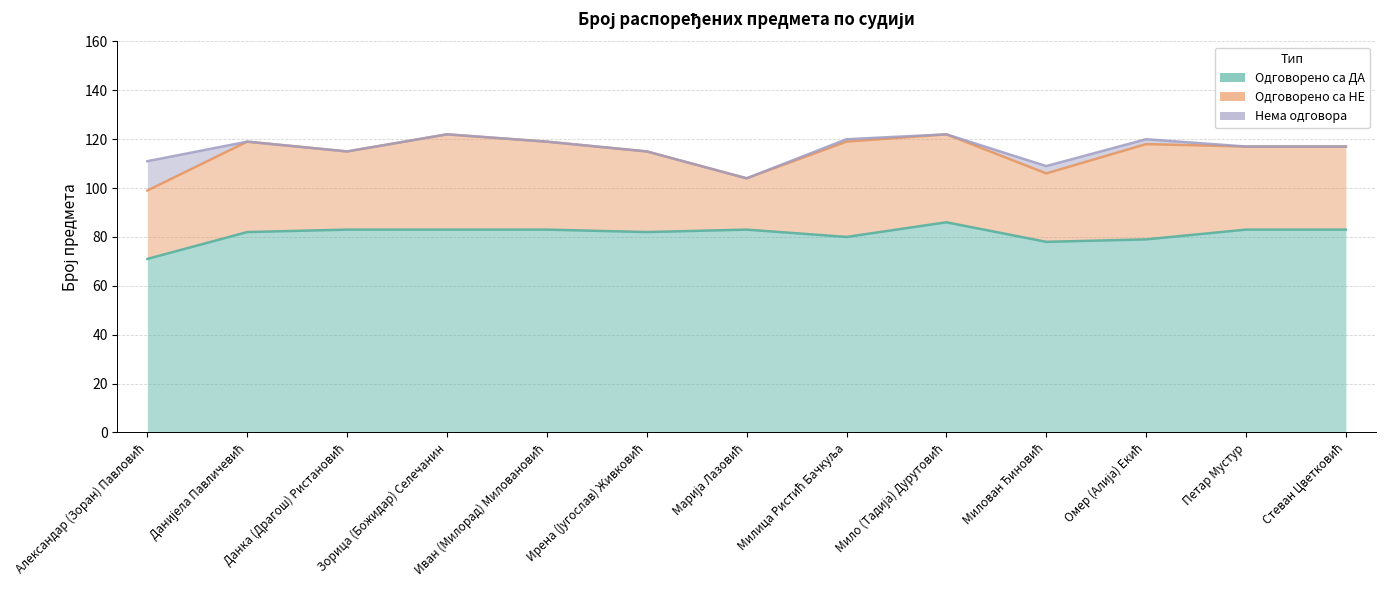

At which category is the sum across all series the highest?

Зорица (Божидар) Селечанин